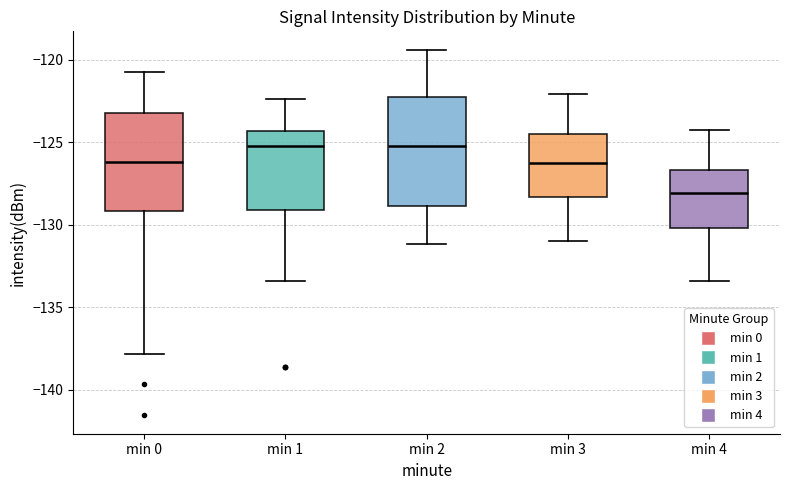

Where does the lower whisker of the box for min 3 end on the y-axis? The values are not printed on the chart, so give them approximately, as read against the axis.

-131.0